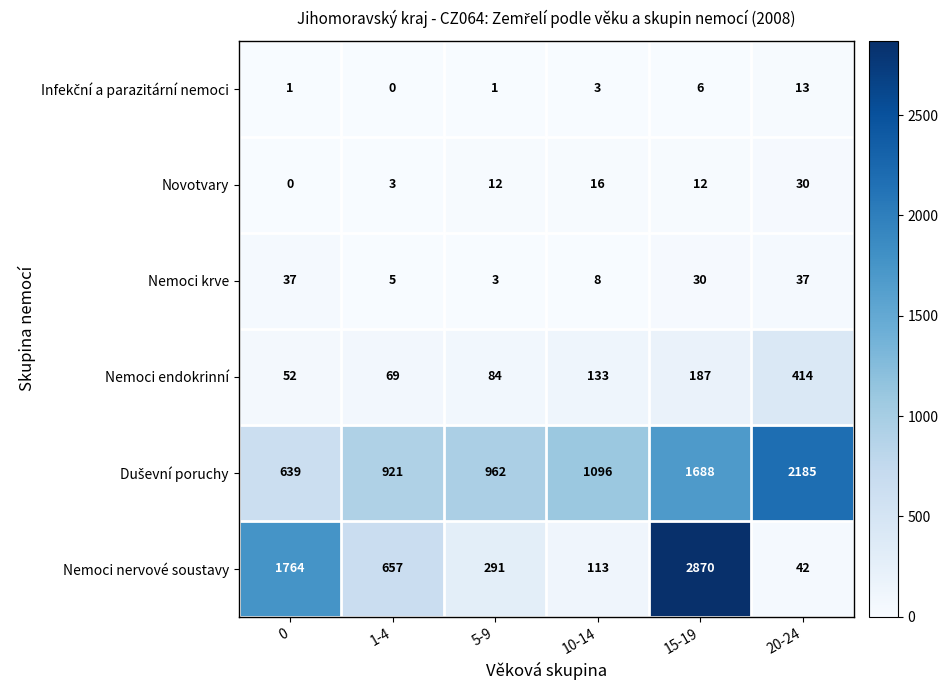

What is the total value across all series at 0?

2493